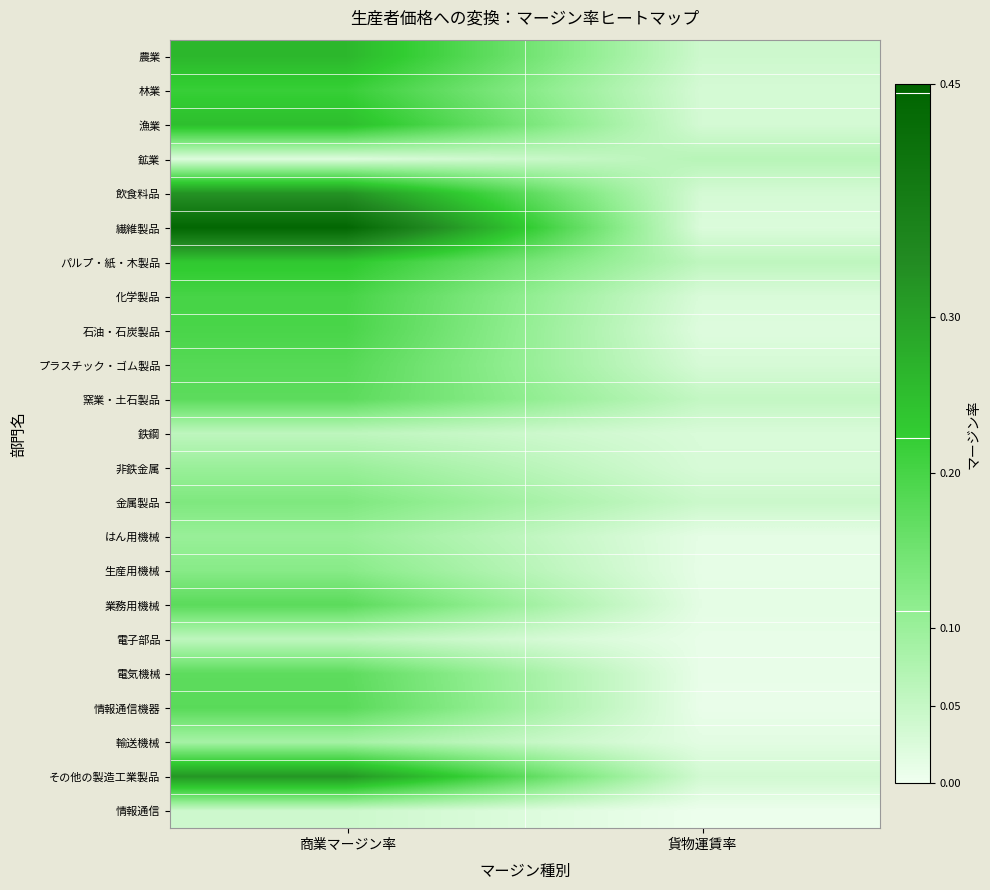

Reading right to left, what are all the values shown in this chart?

農業: 貨物運賃率=0.0	商業マージン率=0.3
林業: 貨物運賃率=0.0	商業マージン率=0.2
漁業: 貨物運賃率=0.0	商業マージン率=0.2
鉱業: 貨物運賃率=0.1	商業マージン率=0.0
飲食料品: 貨物運賃率=0.0	商業マージン率=0.3
繊維製品: 貨物運賃率=0.0	商業マージン率=0.4
パルプ・紙・木製品: 貨物運賃率=0.1	商業マージン率=0.2
化学製品: 貨物運賃率=0.0	商業マージン率=0.2
石油・石炭製品: 貨物運賃率=0.0	商業マージン率=0.2
プラスチック・ゴム製品: 貨物運賃率=0.0	商業マージン率=0.2
窯業・土石製品: 貨物運賃率=0.1	商業マージン率=0.2
鉄鋼: 貨物運賃率=0.0	商業マージン率=0.1
非鉄金属: 貨物運賃率=0.0	商業マージン率=0.1
金属製品: 貨物運賃率=0.0	商業マージン率=0.1
はん用機械: 貨物運賃率=0.0	商業マージン率=0.1
生産用機械: 貨物運賃率=0.0	商業マージン率=0.1
業務用機械: 貨物運賃率=0.0	商業マージン率=0.2
電子部品: 貨物運賃率=0.0	商業マージン率=0.1
電気機械: 貨物運賃率=0.0	商業マージン率=0.2
情報通信機器: 貨物運賃率=0.0	商業マージン率=0.2
輸送機械: 貨物運賃率=0.0	商業マージン率=0.1
その他の製造工業製品: 貨物運賃率=0.0	商業マージン率=0.3
情報通信: 貨物運賃率=0.0	商業マージン率=0.0